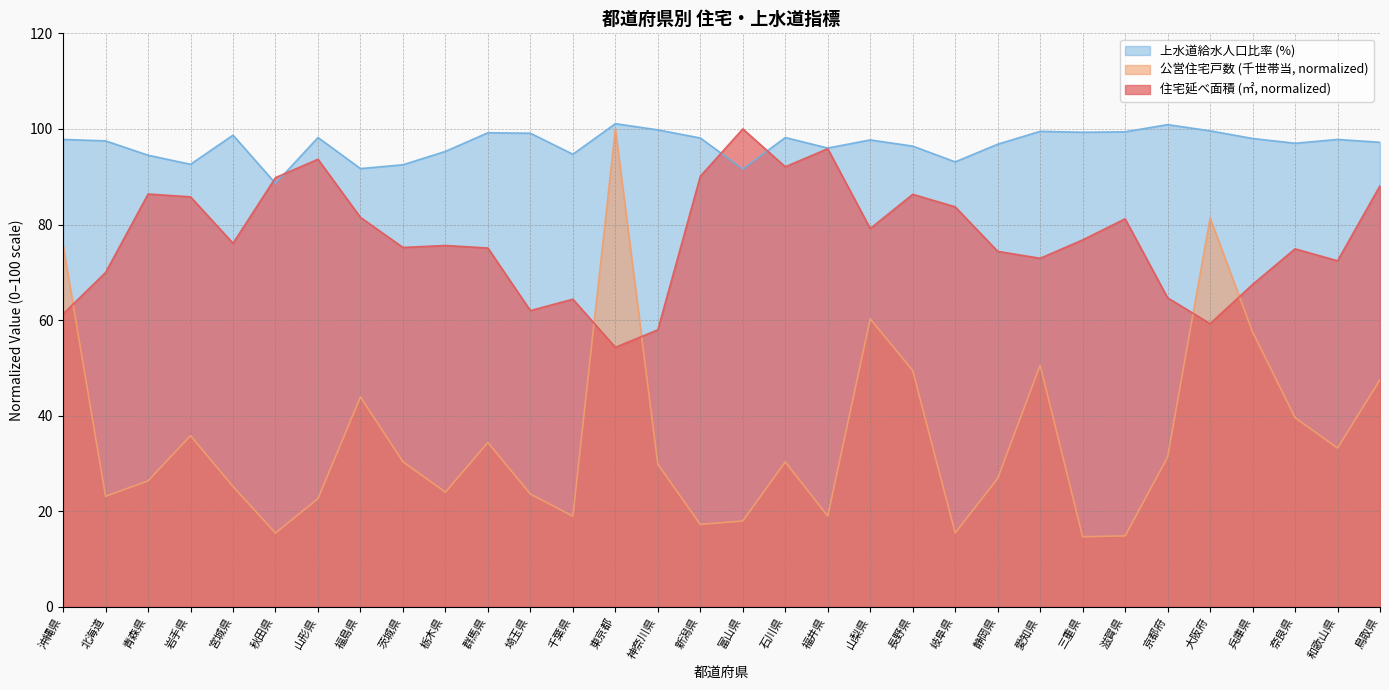

How many times do 上水道給水人口比率 (%) and 住宅延べ面積 (㎡) cross each other?

4